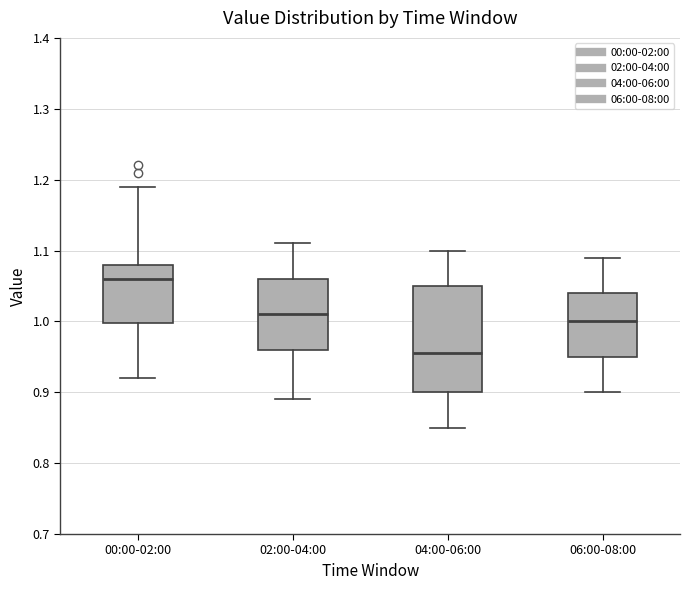

Which box has the lowest median line?

04:00-06:00